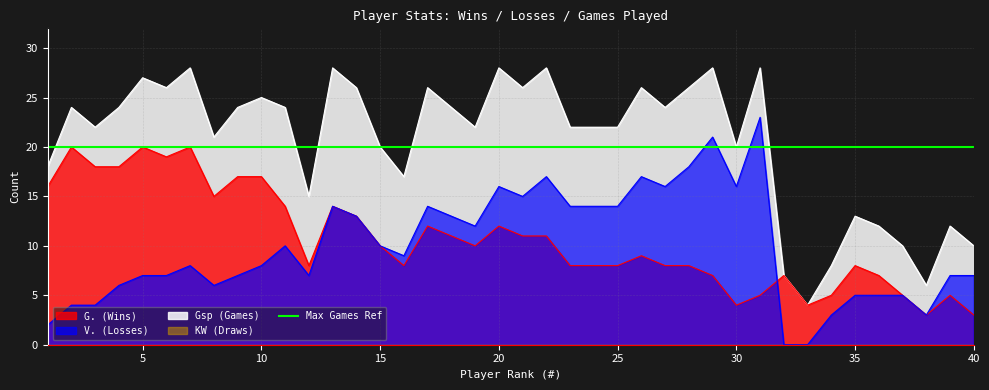

The Gsp (Games) series shows 19 at 22. True or false?

False